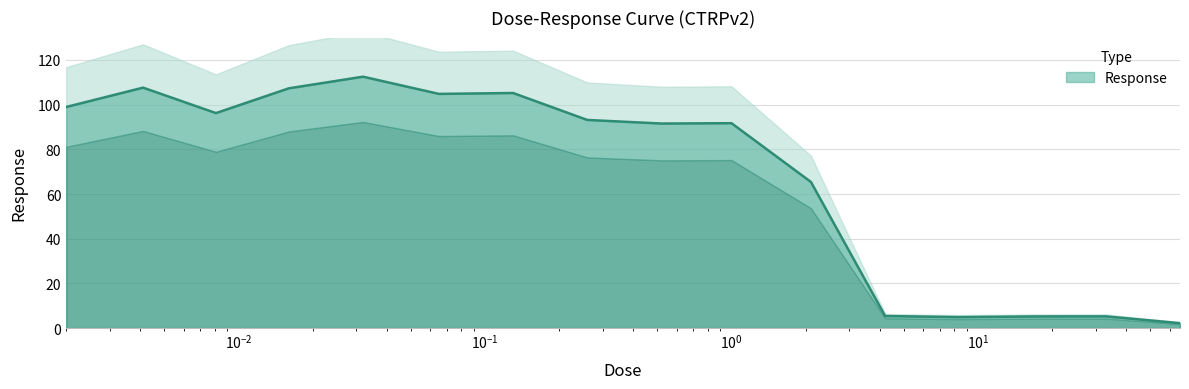

What is the change in value from 0.0041 to 2.1?

-42.2